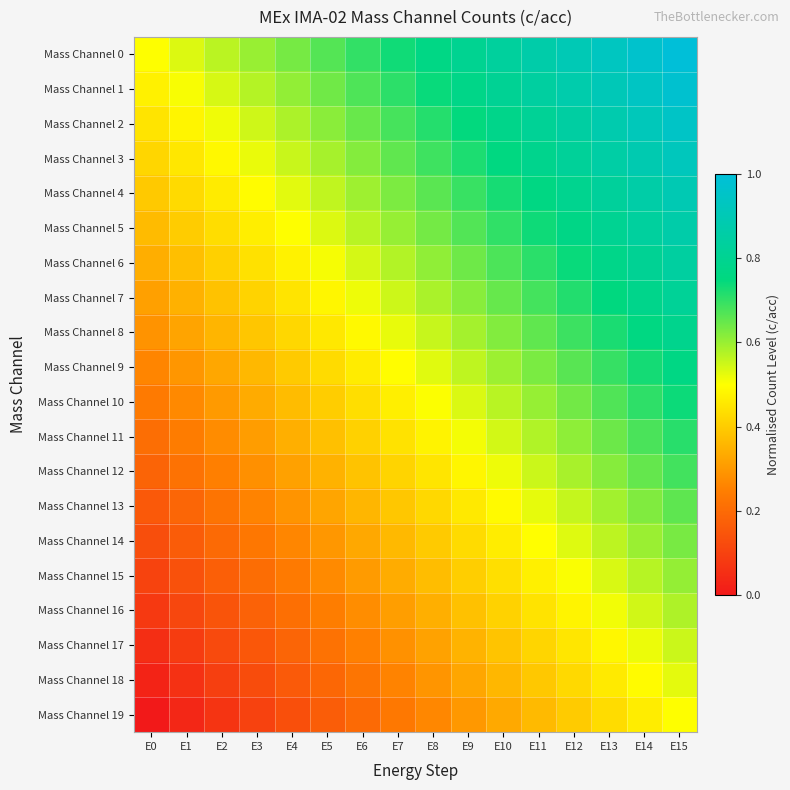

What is the greatest value displayed?

1.0